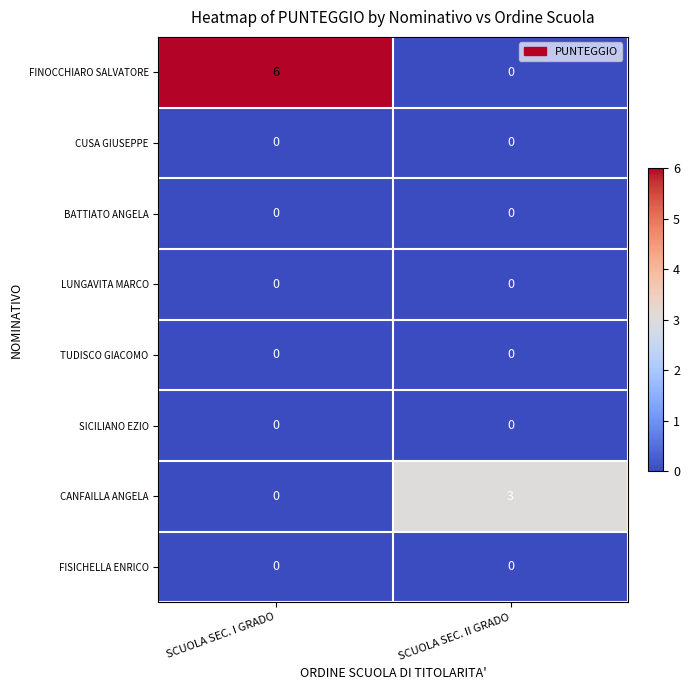

Between SCUOLA SEC. I GRADO and SCUOLA SEC. II GRADO, which series saw the biggest shift?

FINOCCHIARO SALVATORE